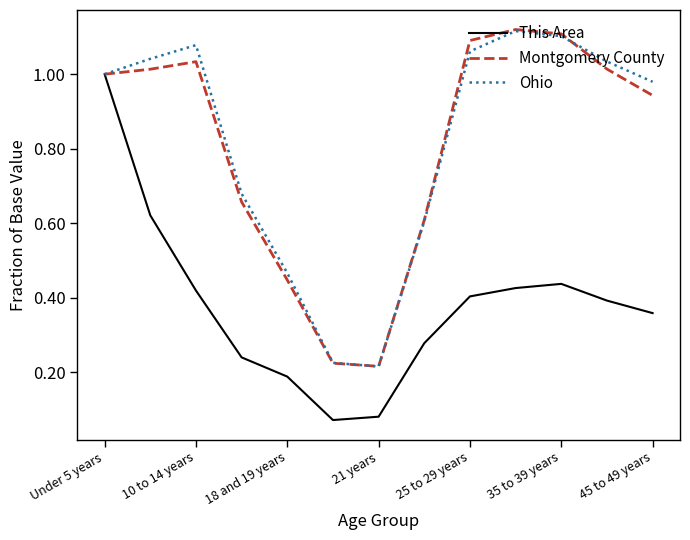

Which series changed the most between Under 5 years and 21 years?

This Area